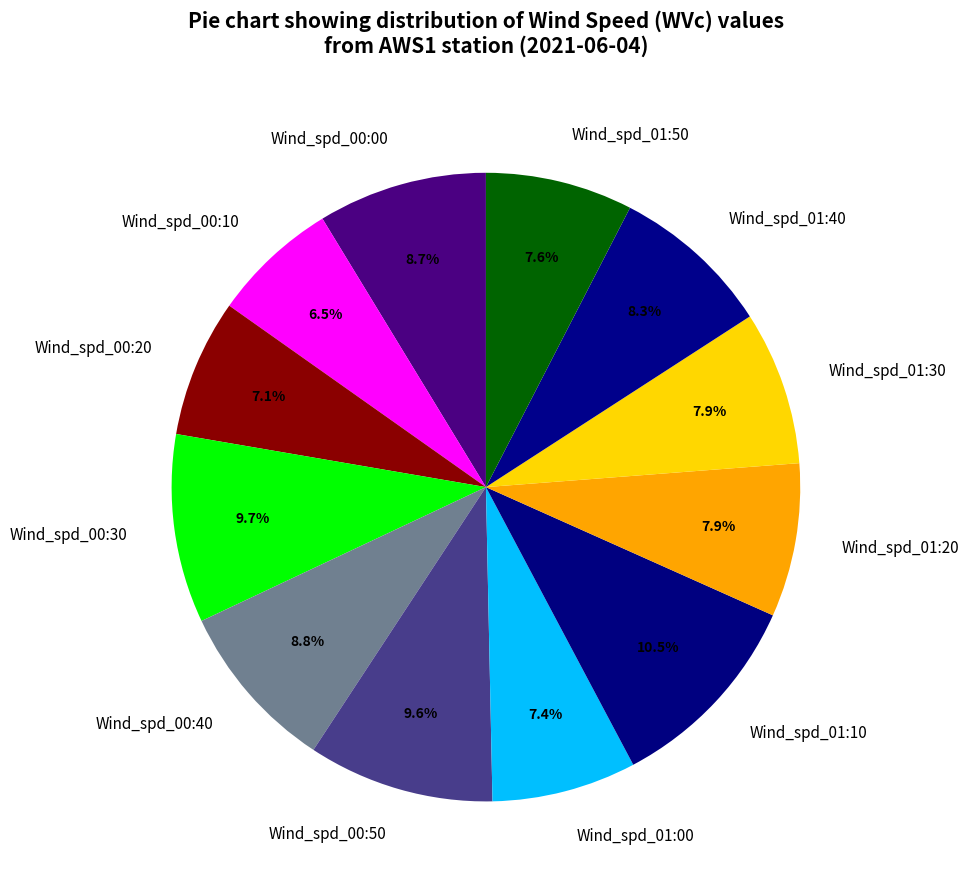

To the nearest percent, what percentage of the pie is Wind_spd_01:50?

8%